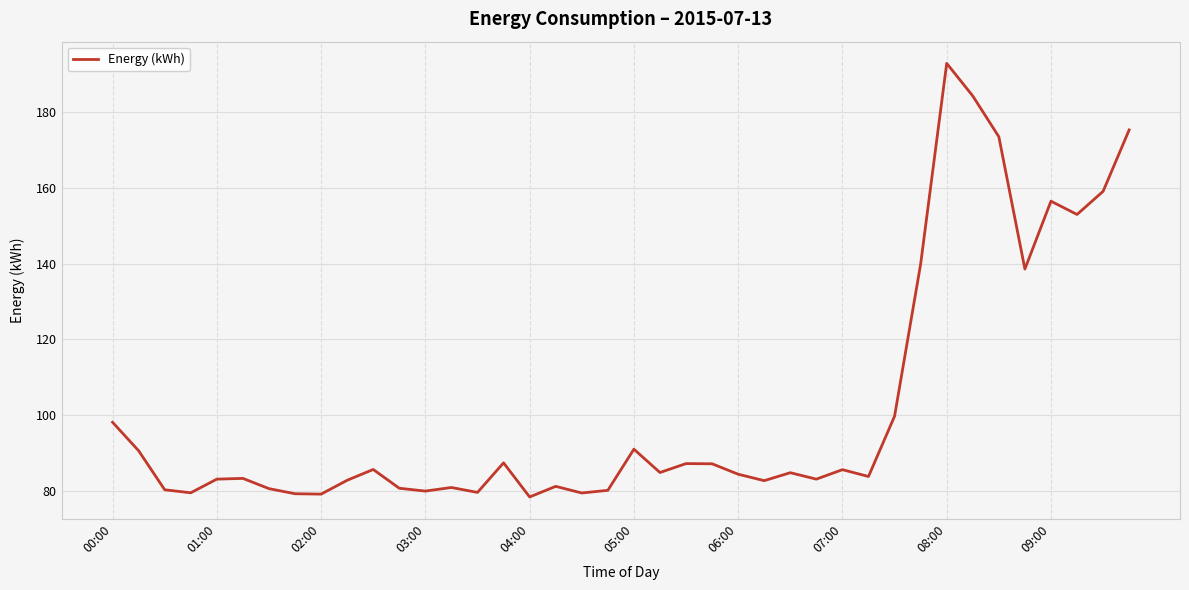

What is the greatest value displayed?

192.8